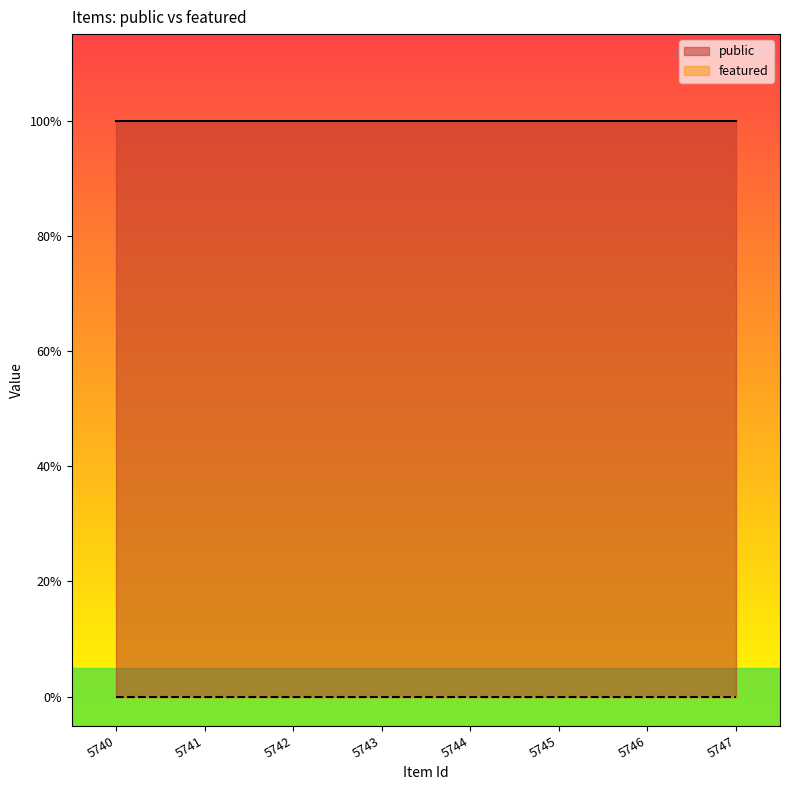

Rank the series by their maximum value, from highest to lowest.

public, featured